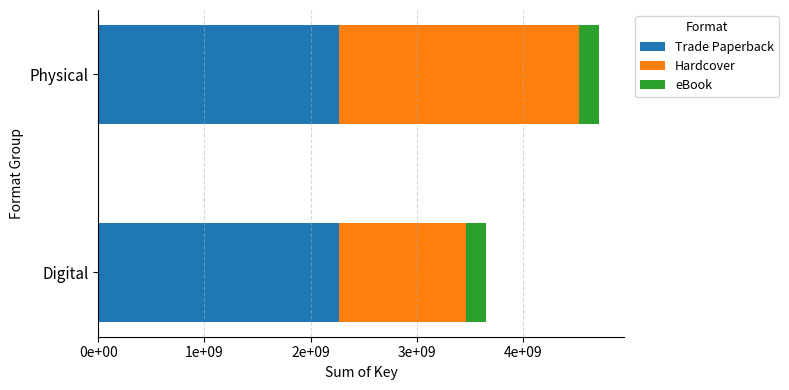

What position from the left is 0e+00?

1